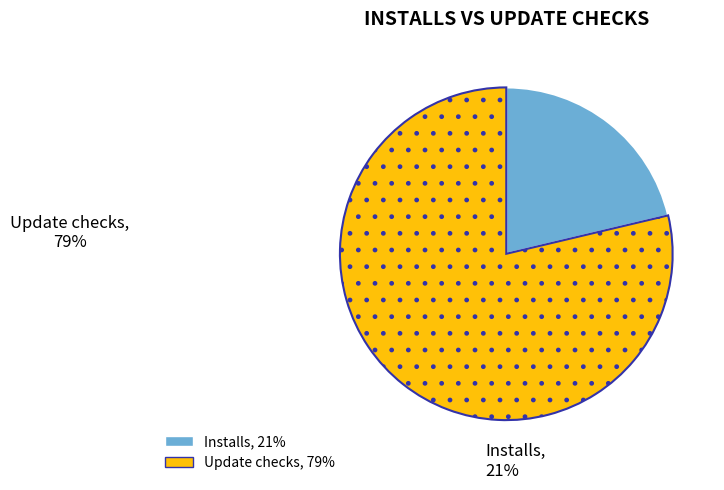

Do Installs and Update checks together represent more than half of the pie?

Yes